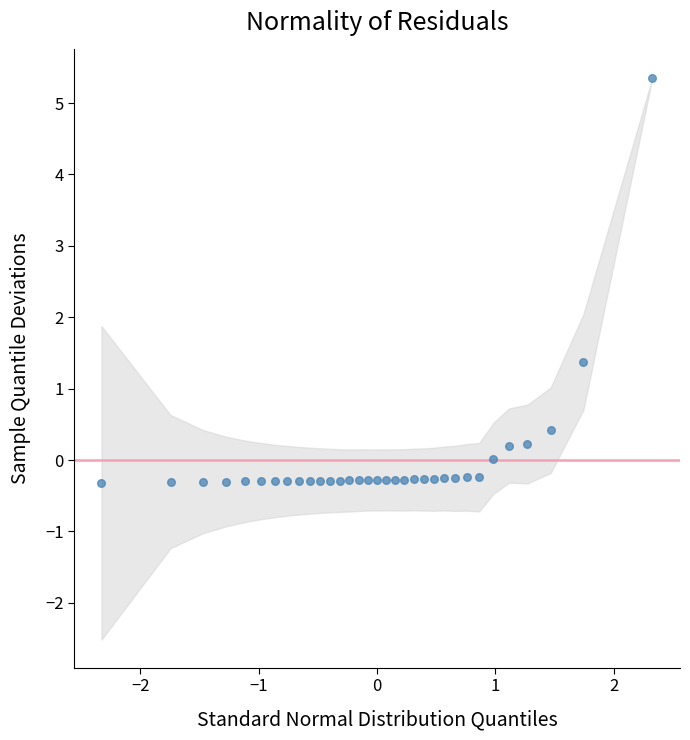

What Y value in the scatter plot is closest to 2?

1.4